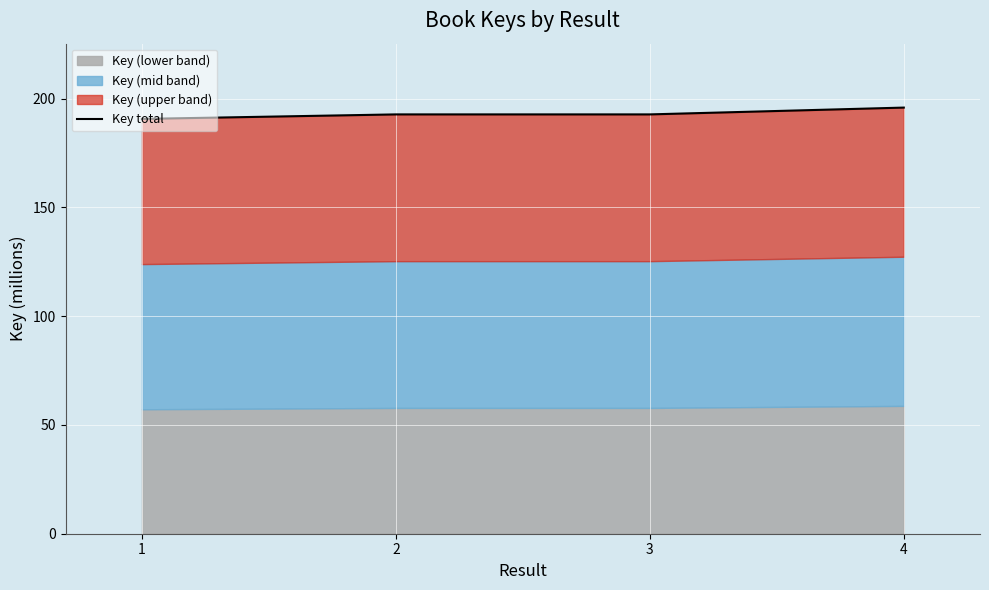

Reading left to right, extract all data points from this chart.

1=190.7	2=192.7	3=192.7	4=195.9